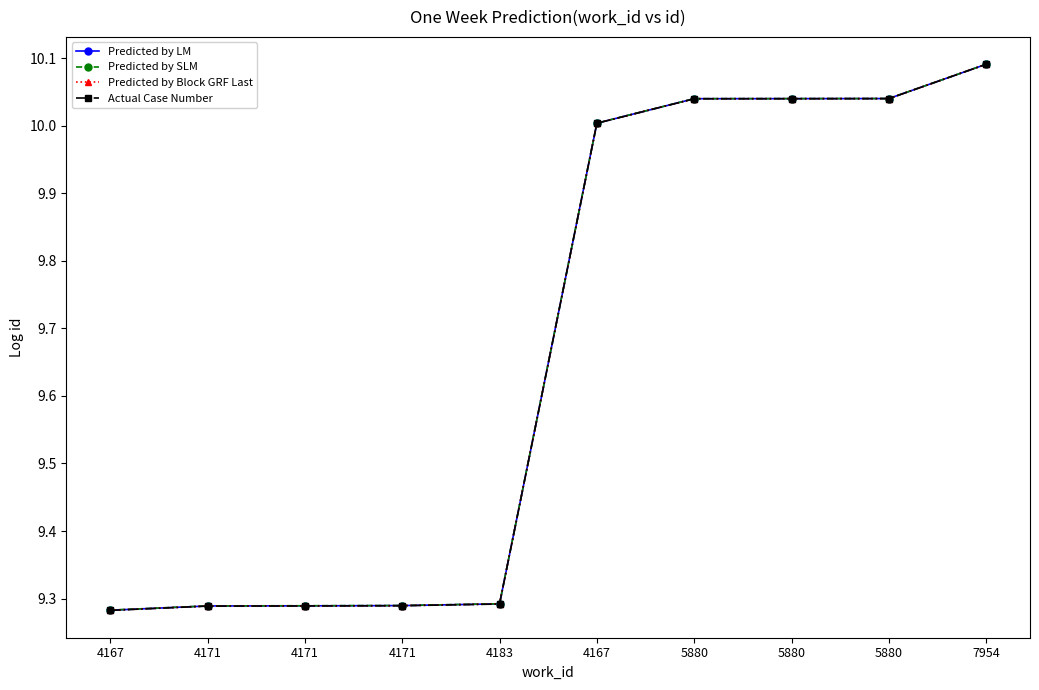

Is it true that Predicted by SLM equals 10.1 at 7954?

True